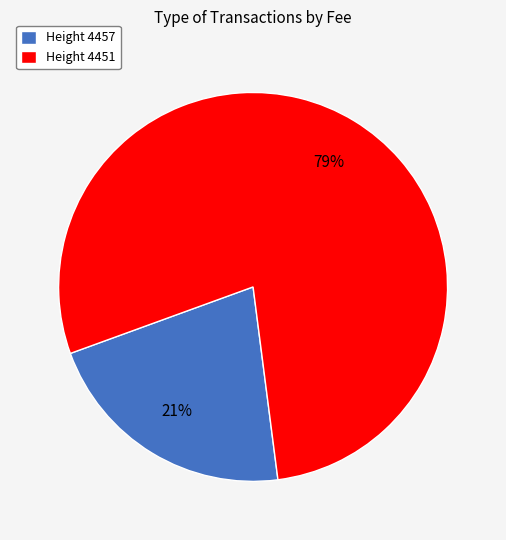

Which category accounts for the majority?

Height 4451